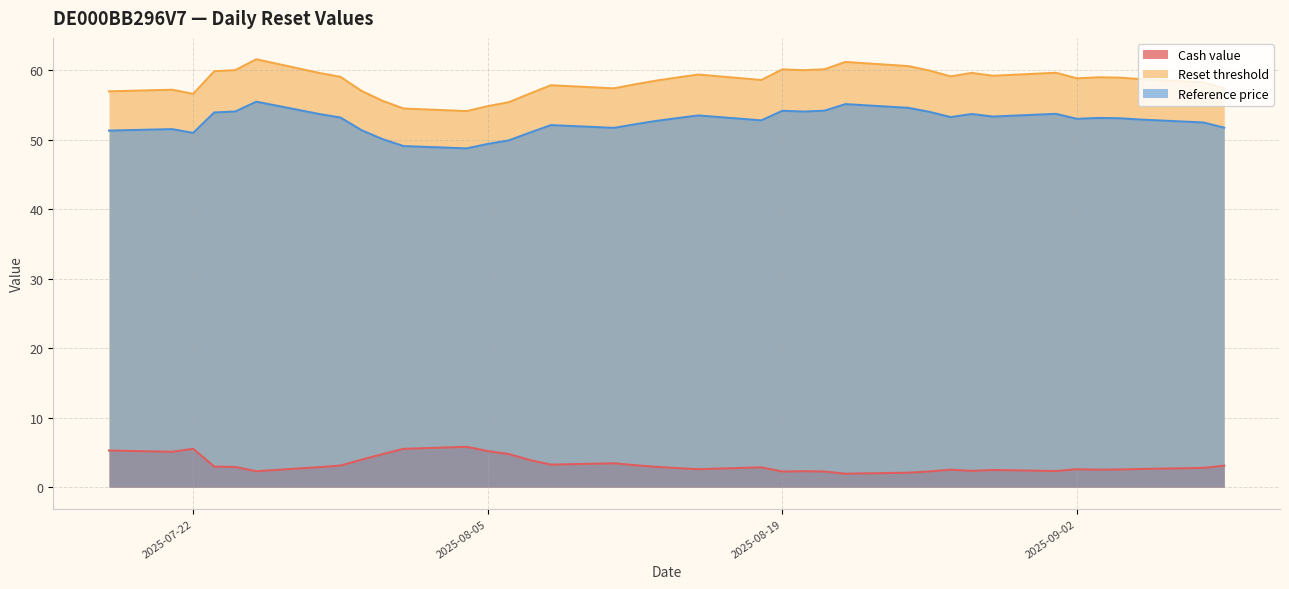

At how many categories does at least one series exceed 4?

38